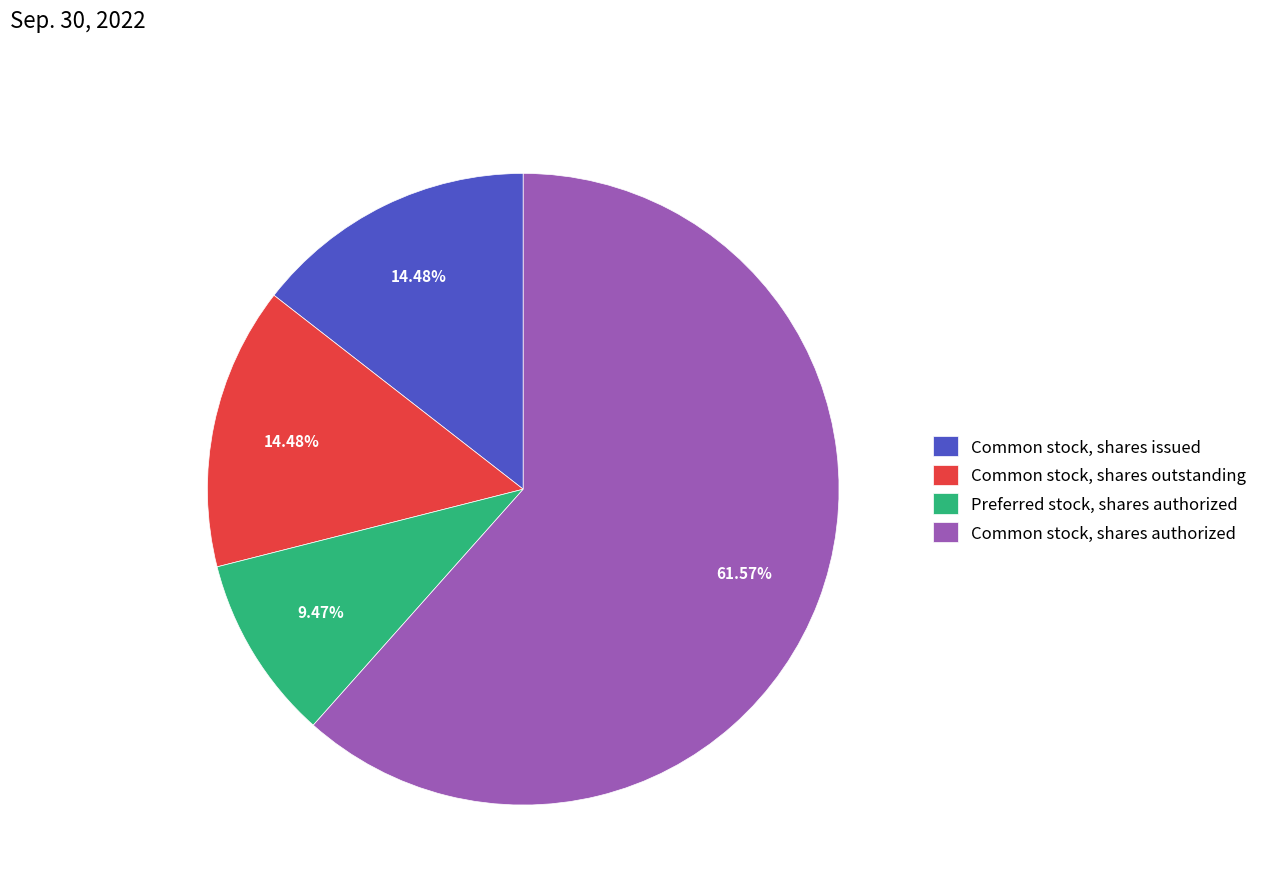

Is it true that Common stock, shares issued is 14% of the pie?

True